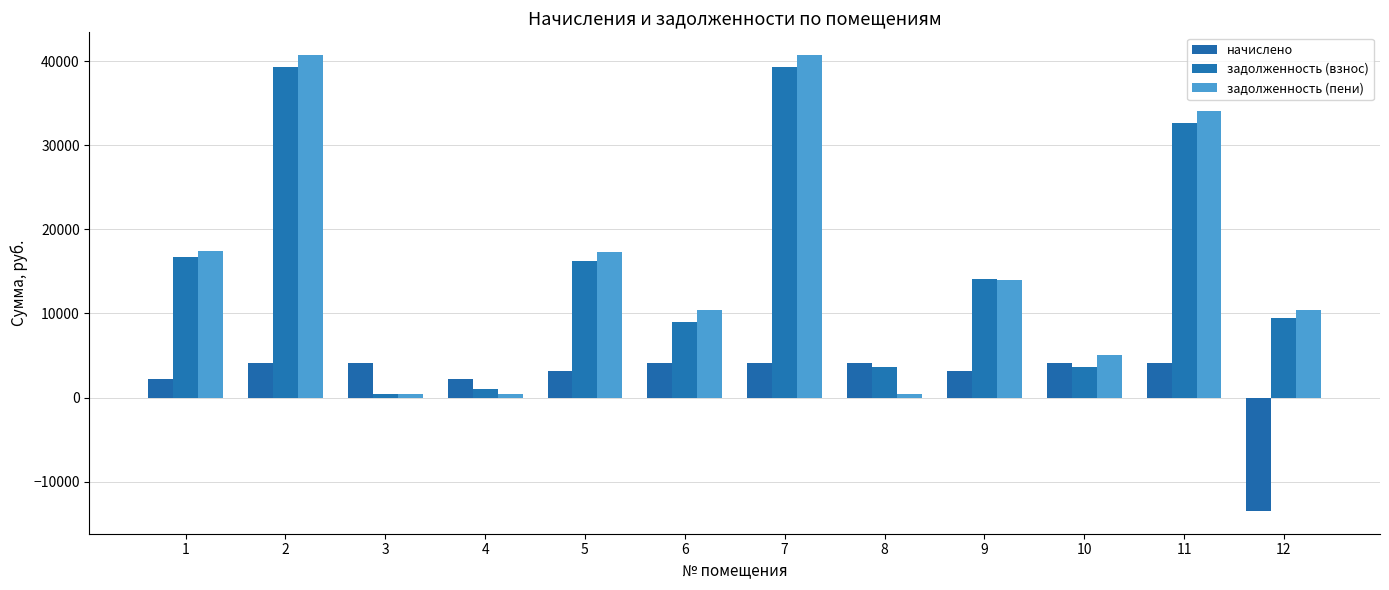

How many data points in начислено are above 4089?

6